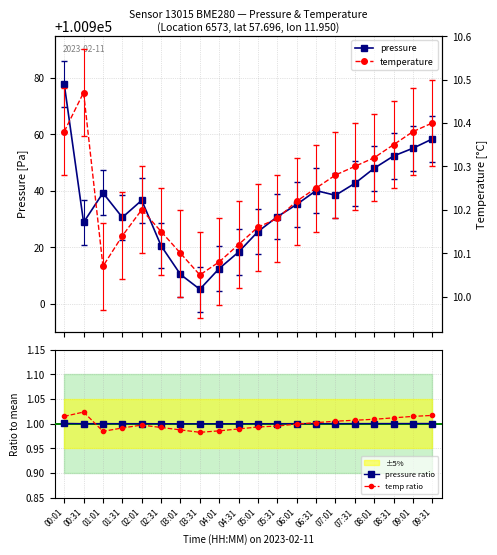

Which category has the lowest value in the pressure series?

03:31